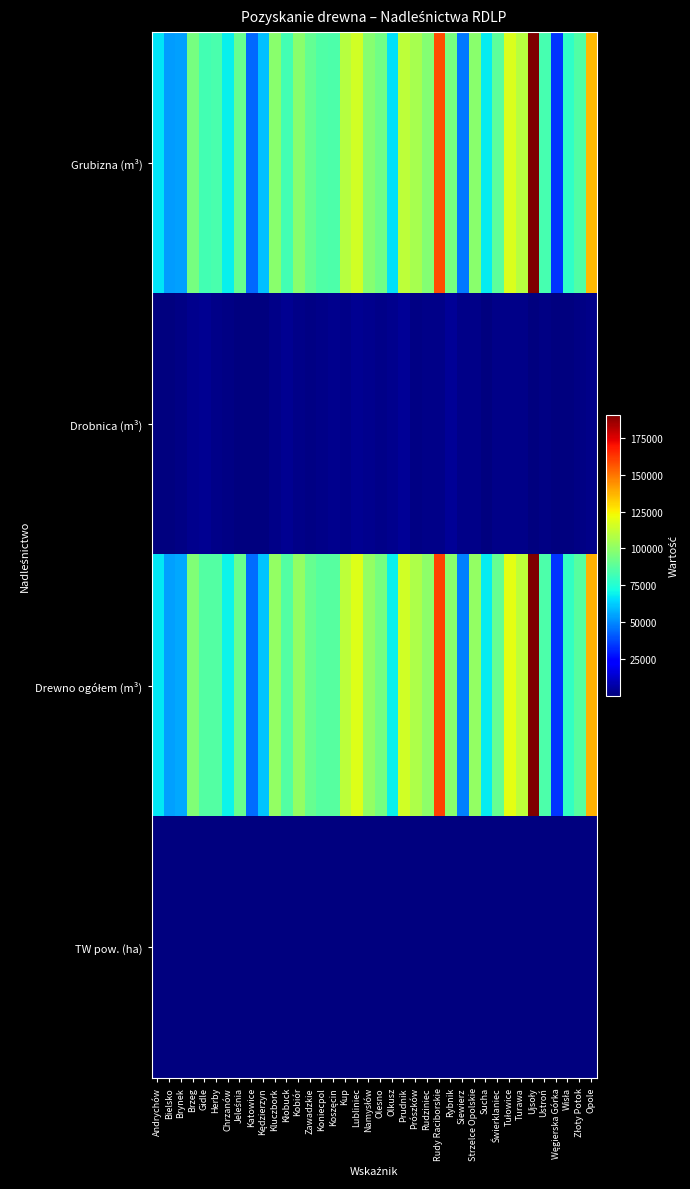

At which category is the sum across all series the highest?

Ujsoły